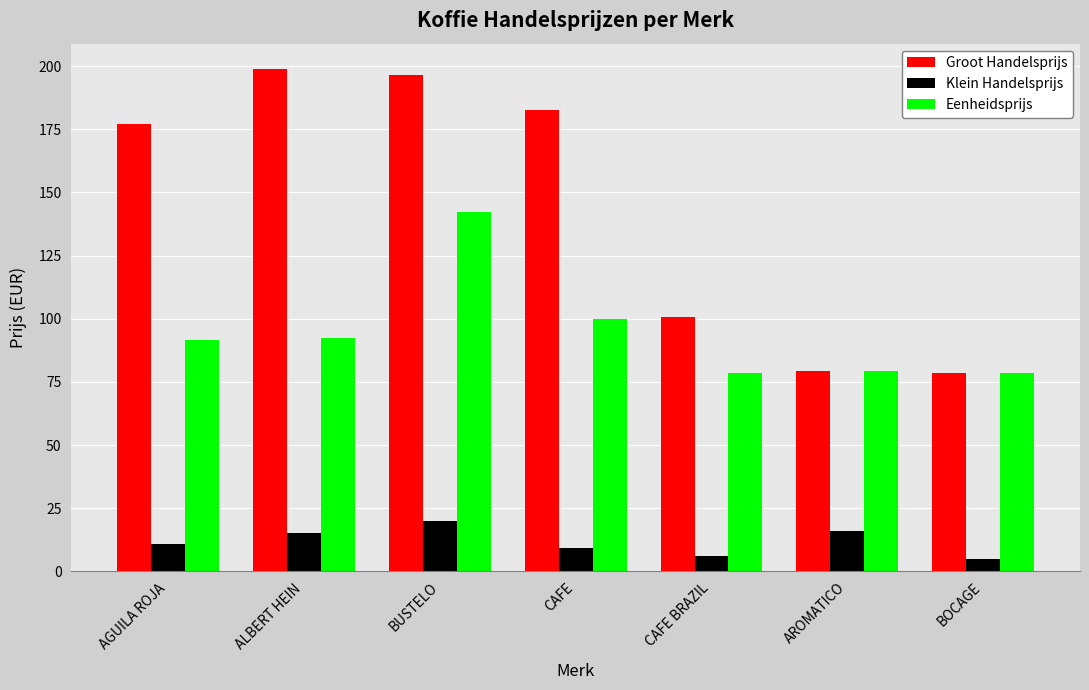

What is the value of the Groot Handelsprijs bar at the 6th from the left?

79.5